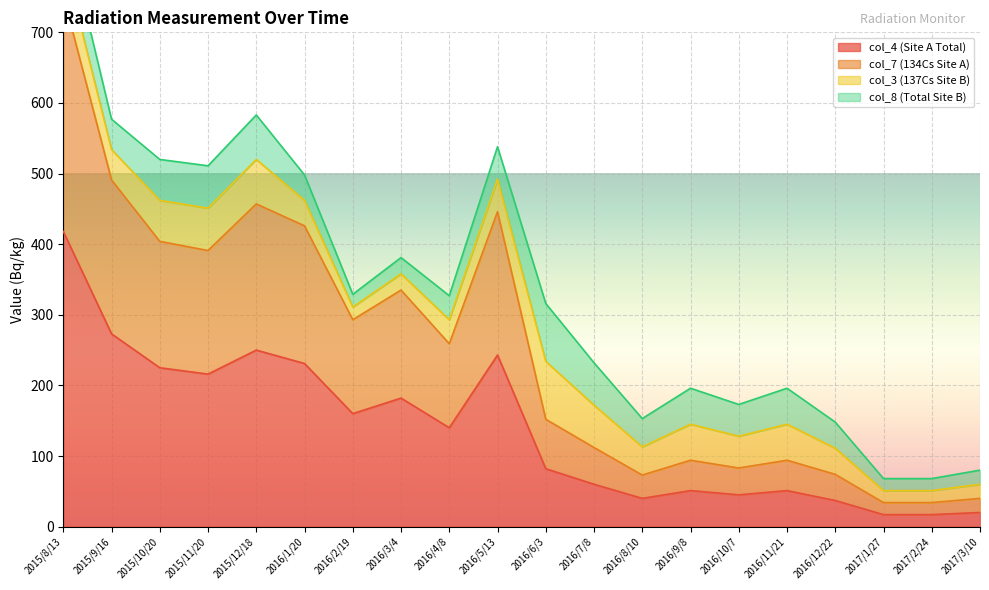

Which series has the widest spread of values?

col_7 (134Cs Site A)